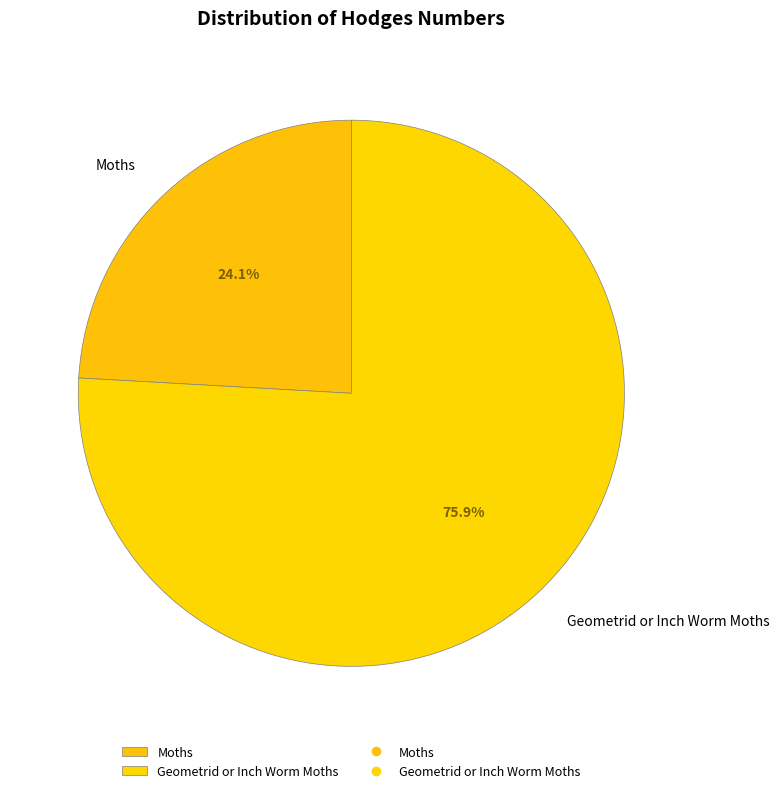

Is Geometrid or Inch Worm Moths the majority of the pie?

Yes